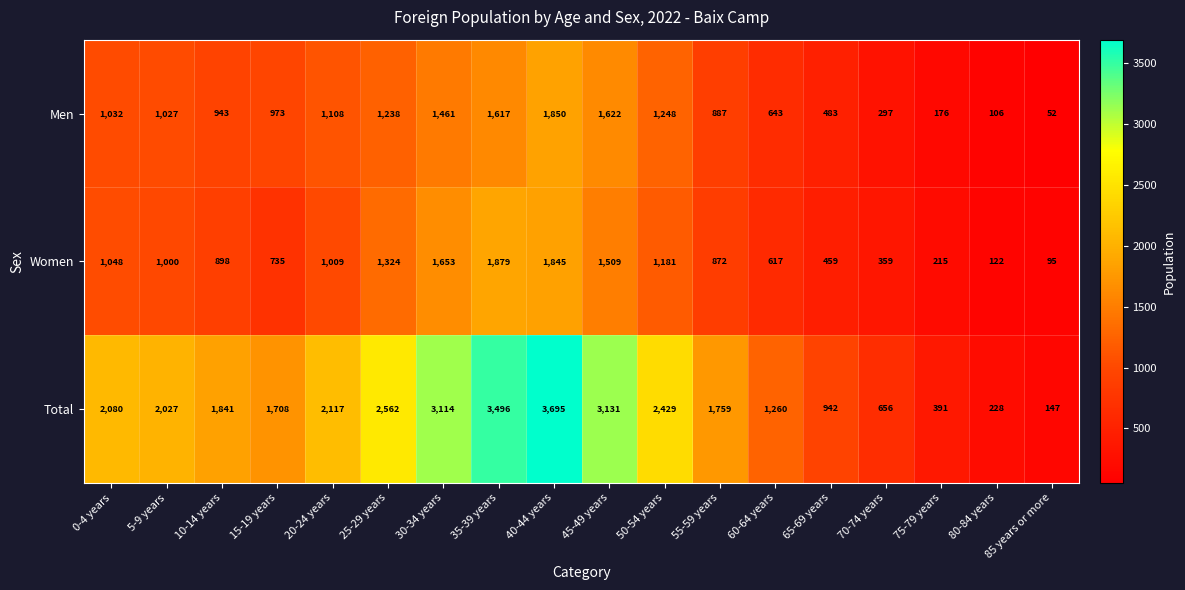

How many data points does each series have?

18